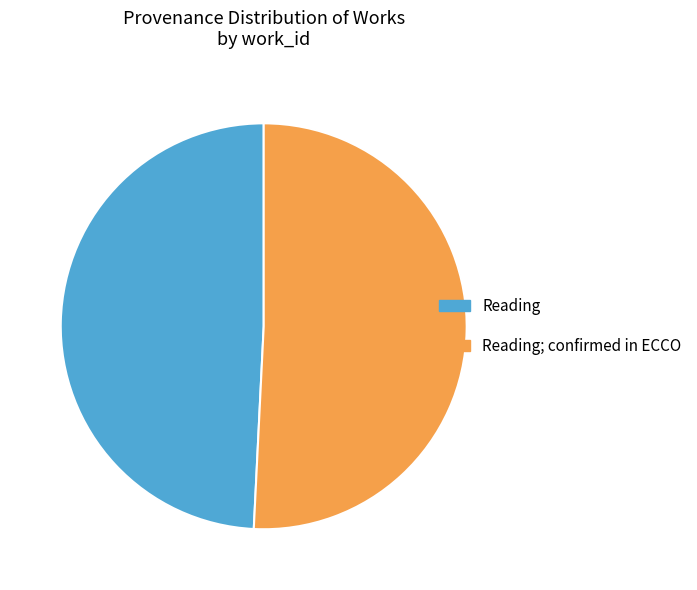

Does any single category account for the majority?

Yes